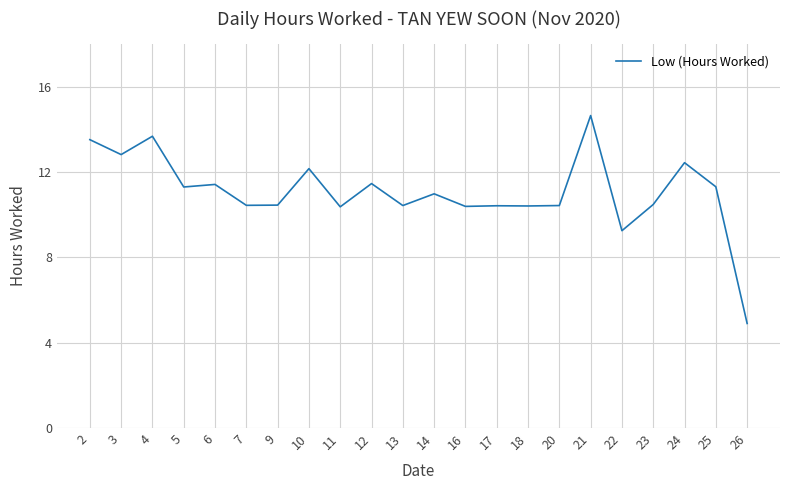

Approximately how many times larger is the value at 14 compared to 7?

1.1